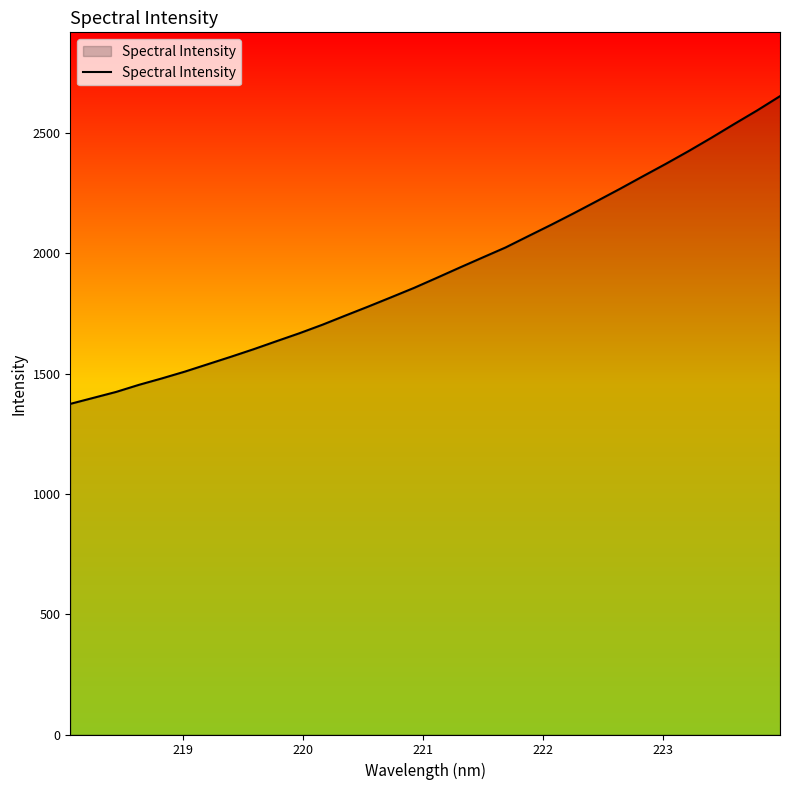

What is the greatest value displayed?

2652.9